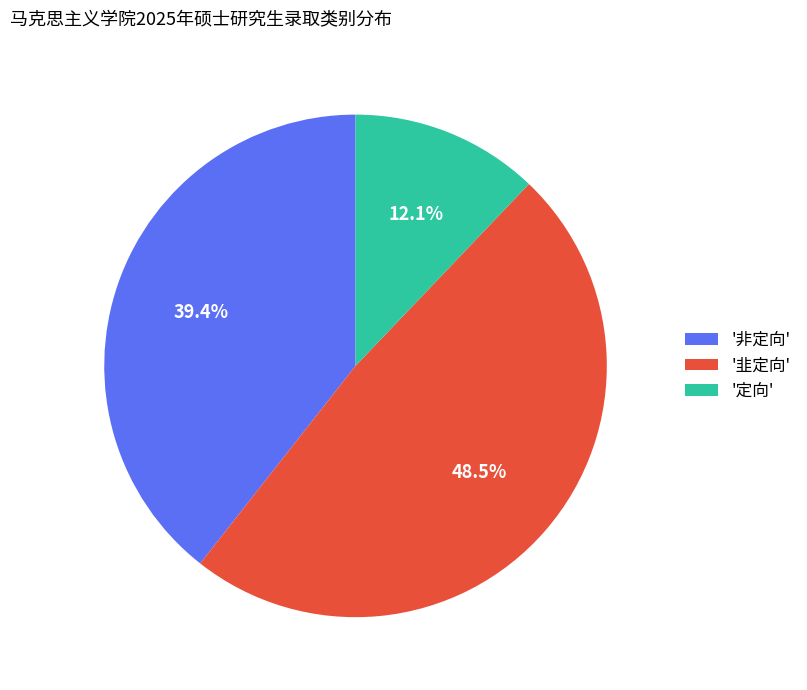

Is '非定向' the majority of the pie?

No